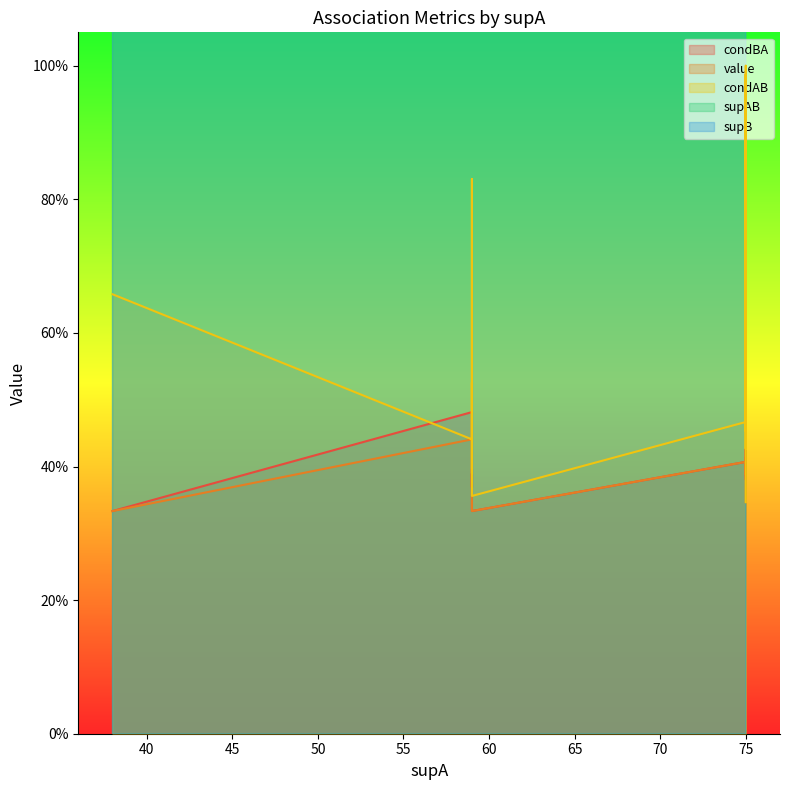

What is the value of the condAB point at the 2nd from the left?

0.4